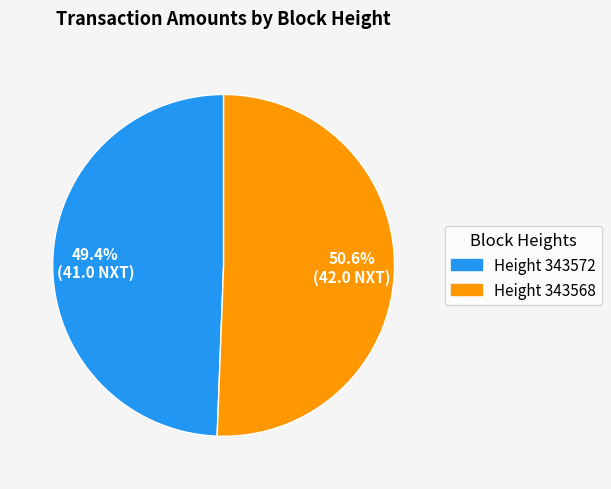

Is there a majority slice in this chart?

Yes